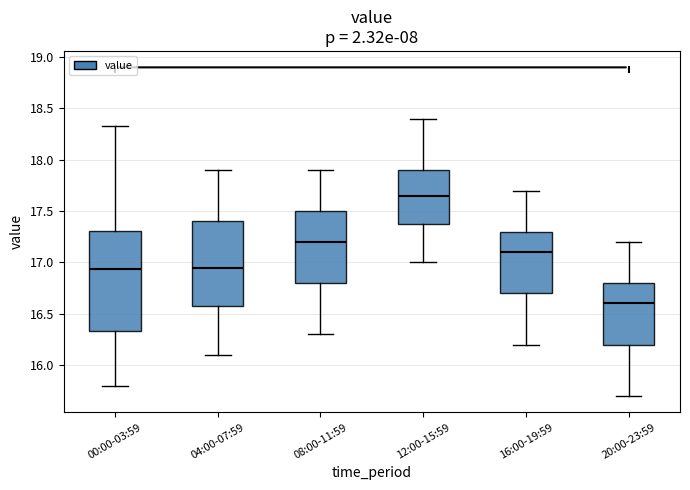

Comparing the boxes themselves (not the whiskers), which one is the tallest?

00:00-03:59